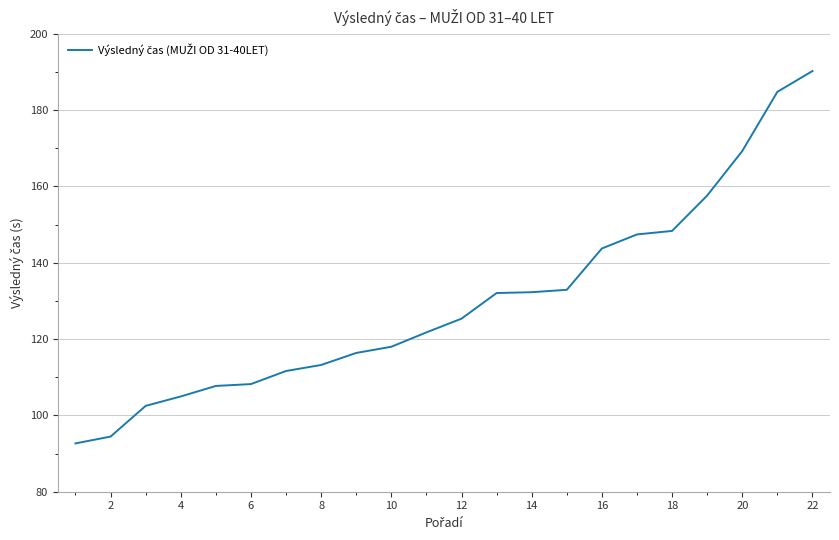

What is the minimum value shown in the chart?

92.7